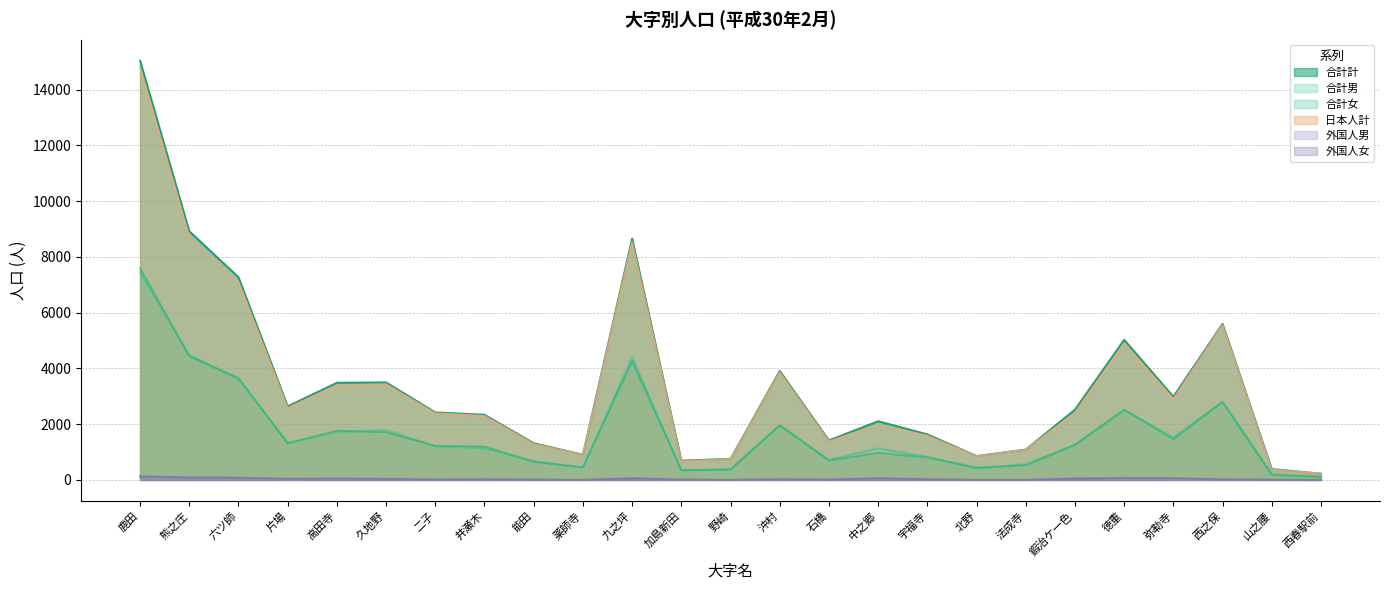

What is the label of the 11th point from the left?

九之坪